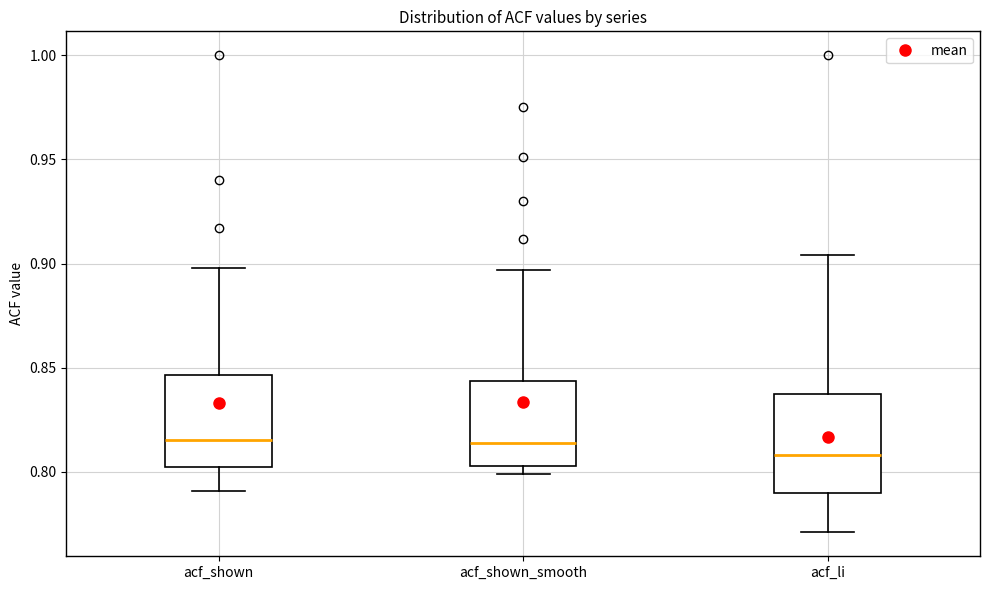

Reading left to right, transcribe this box plot: for each box, give where its median line is, the range the box spans, and where its two whiskers end, as read against the y-axis. The values are not printed on the chart, so give them approximately, as read against the axis.

acf_shown: median 0.815, box 0.800 to 0.845, whiskers 0.790 to 0.900
acf_shown_smooth: median 0.815, box 0.805 to 0.845, whiskers 0.800 to 0.895
acf_li: median 0.810, box 0.790 to 0.835, whiskers 0.770 to 0.905